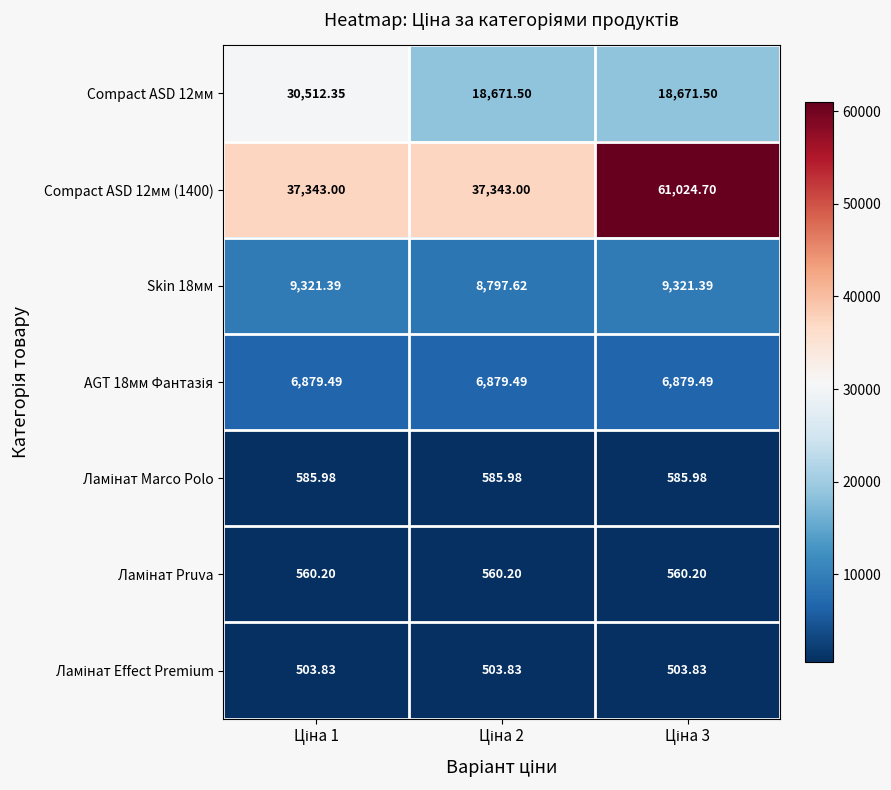

Which series has the largest total across all categories?

Compact ASD 12мм (1400)